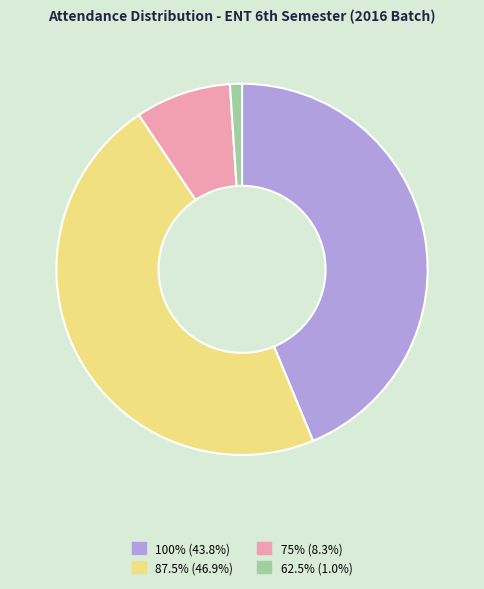

Does 62.5% represent more than half of the total?

No